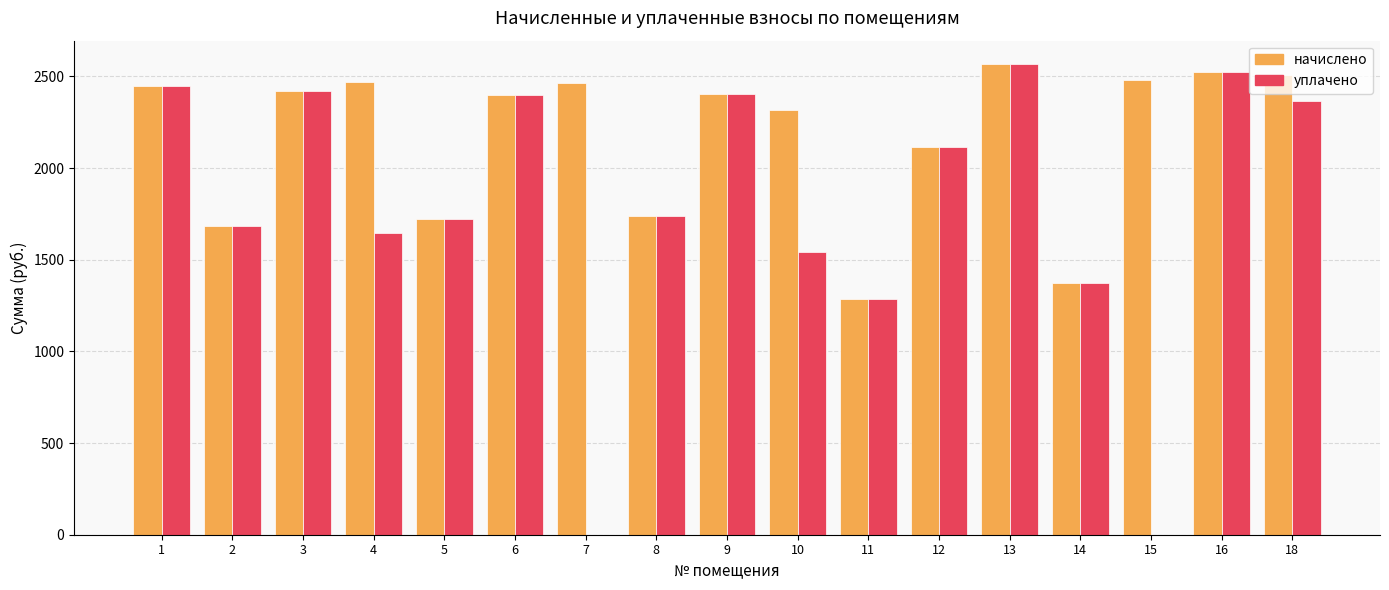

What is the greatest value displayed?

2566.1